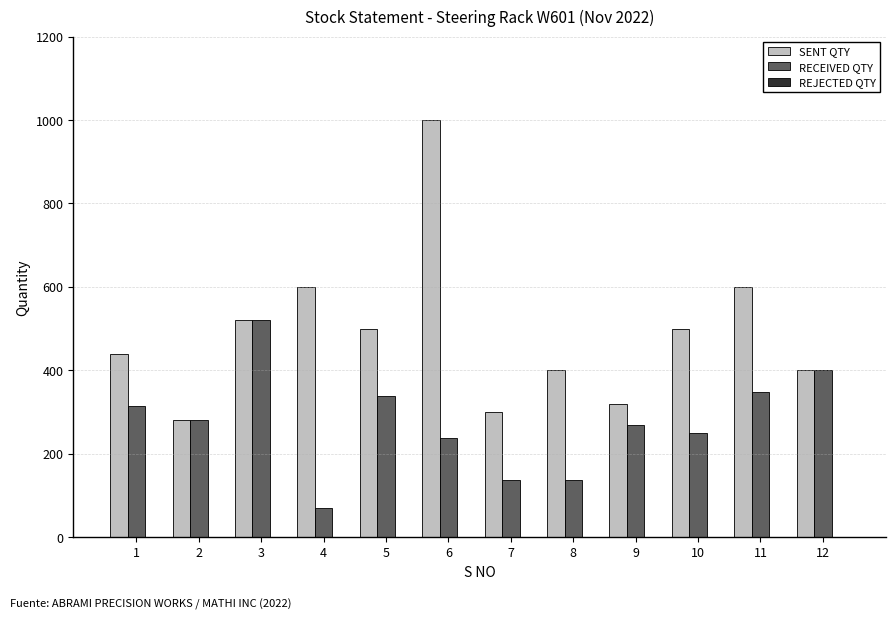

List the series in order of their peak value, highest first.

SENT QTY, RECEIVED QTY